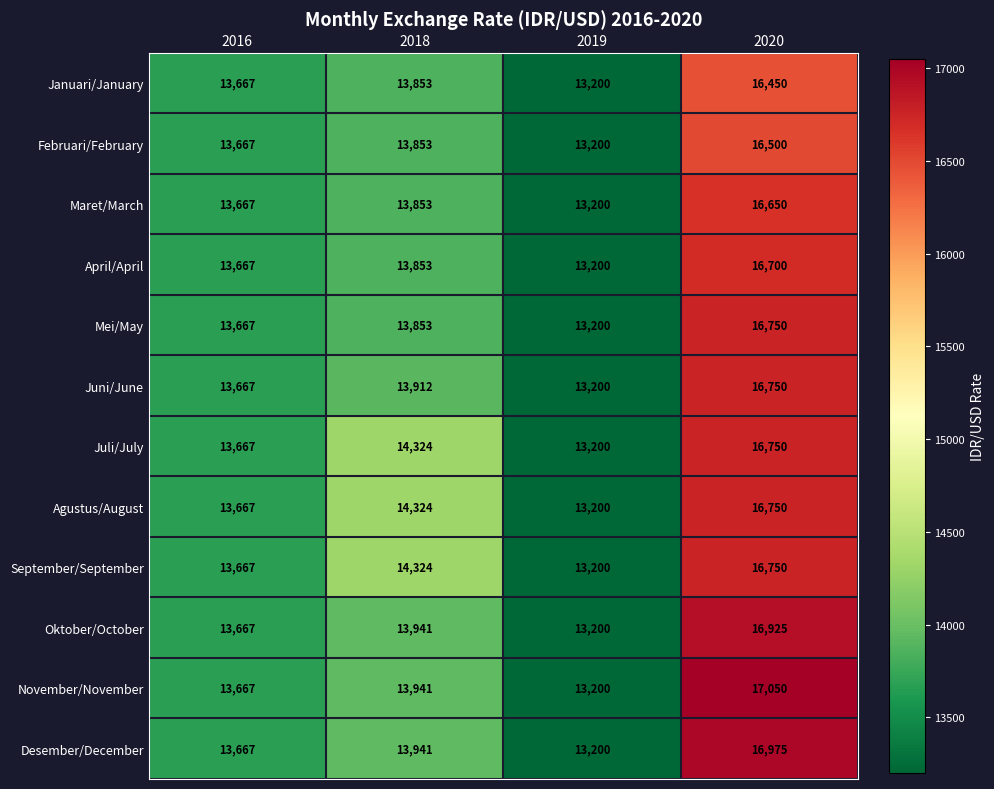

What is the difference between the second highest and second lowest values in the April/April series?

186